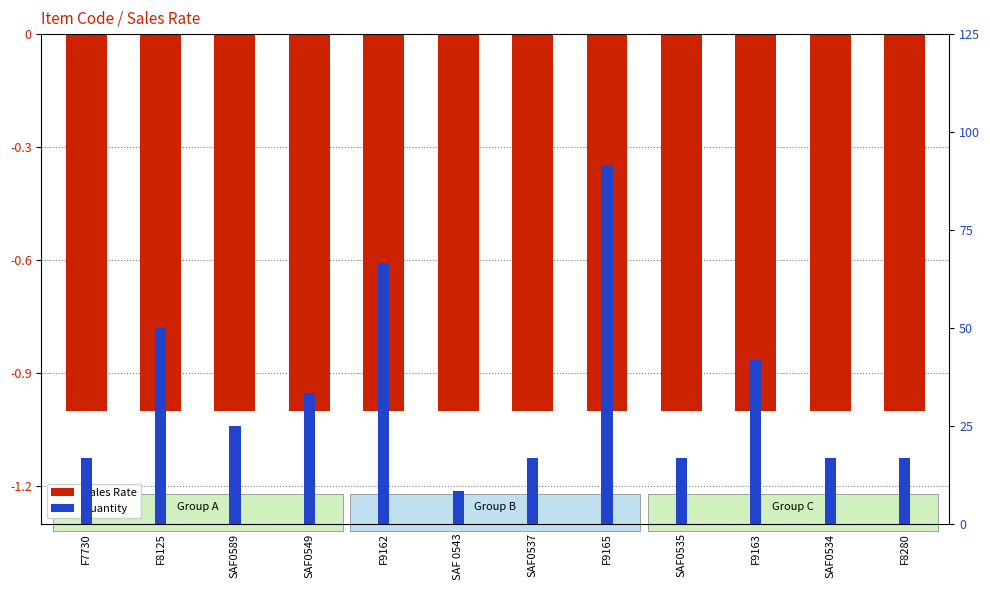

What is the approximate value of Sales Rate at F8280?

-100